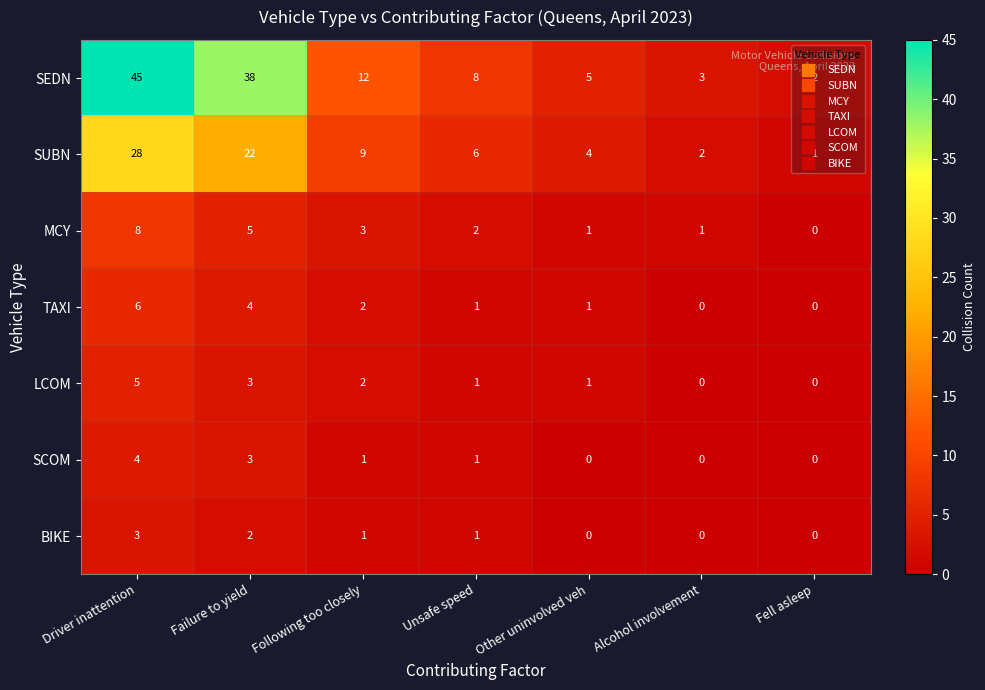

What is the spread (max minus min) of values at Alcohol involvement?

3